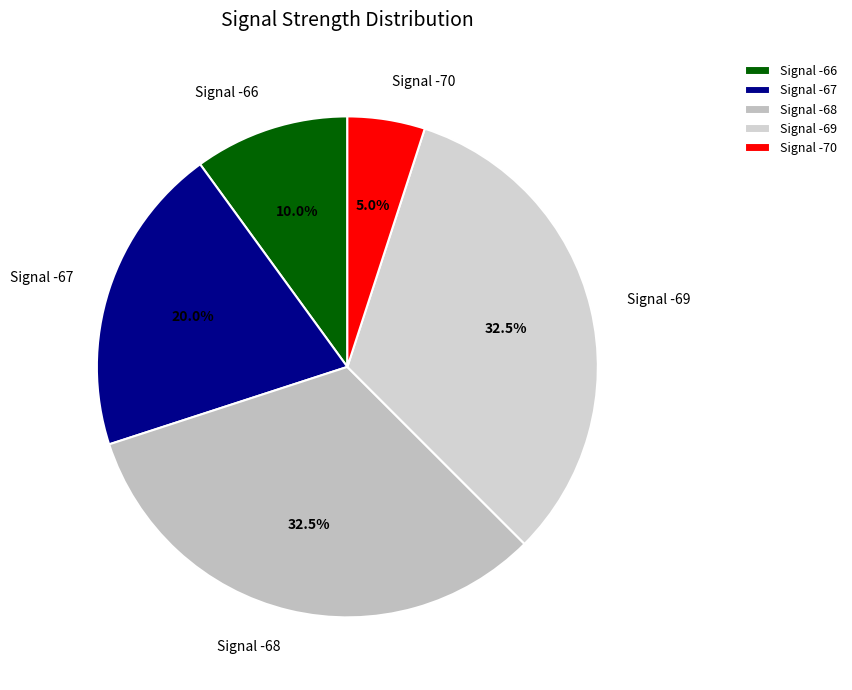

Is the sum of Signal -68 and Signal -66 greater than half?

No